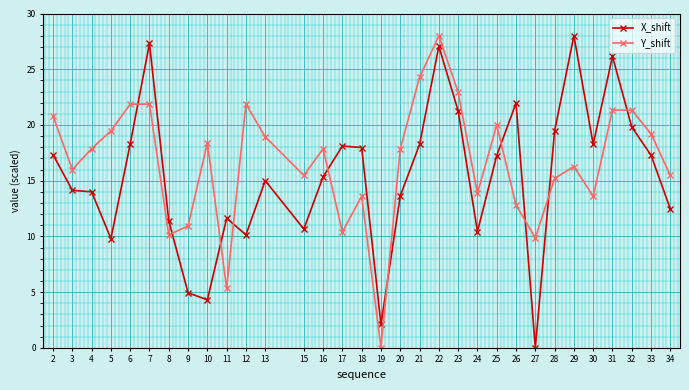

What is the difference between the highest and lowest values at 18?

4.4